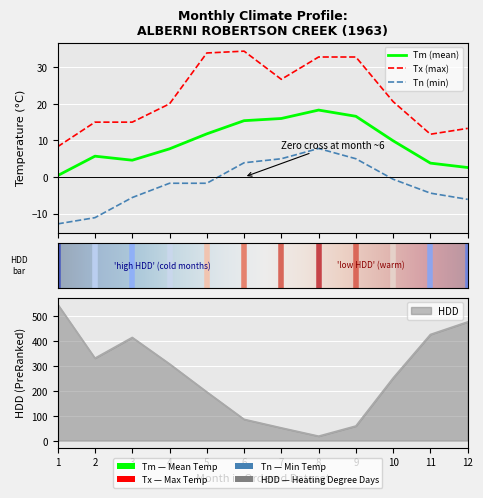

Between 2 and 7, which series saw the biggest shift?

HDD